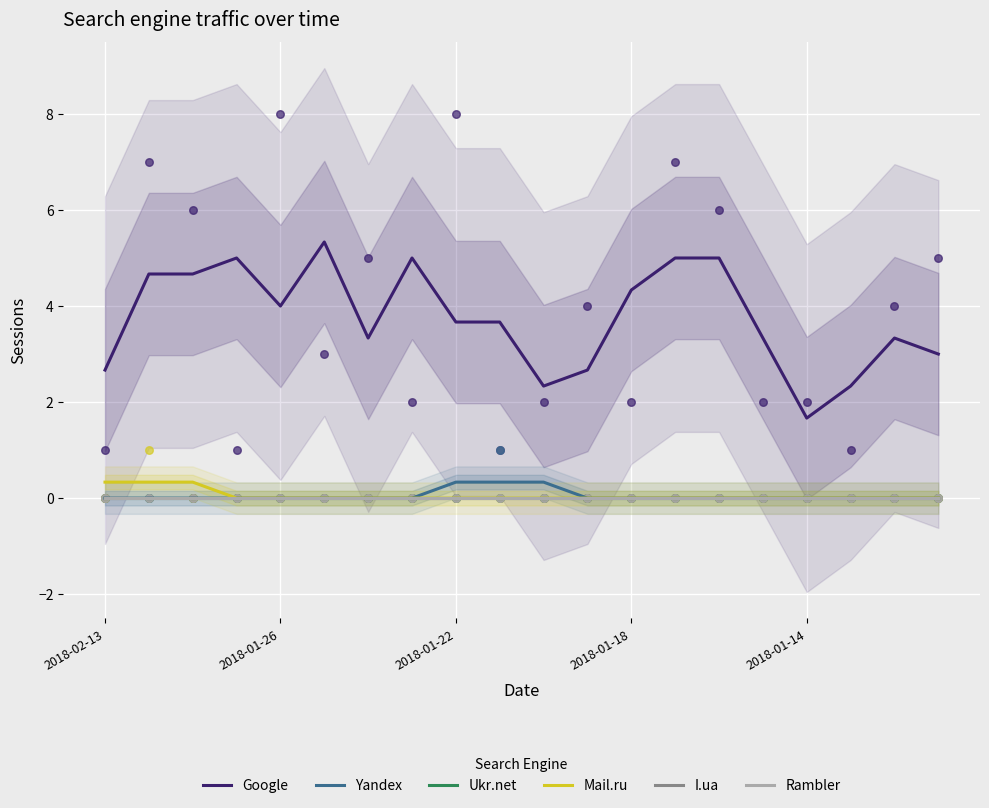

What are all the series names shown in the legend?

Google, Yandex, Ukr.net, Mail.ru, I.ua, Rambler